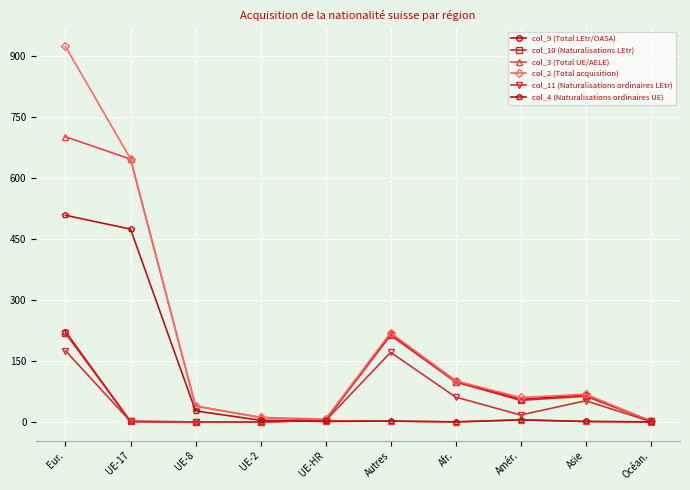

What is the label of the 6th point from the right?

UE-HR